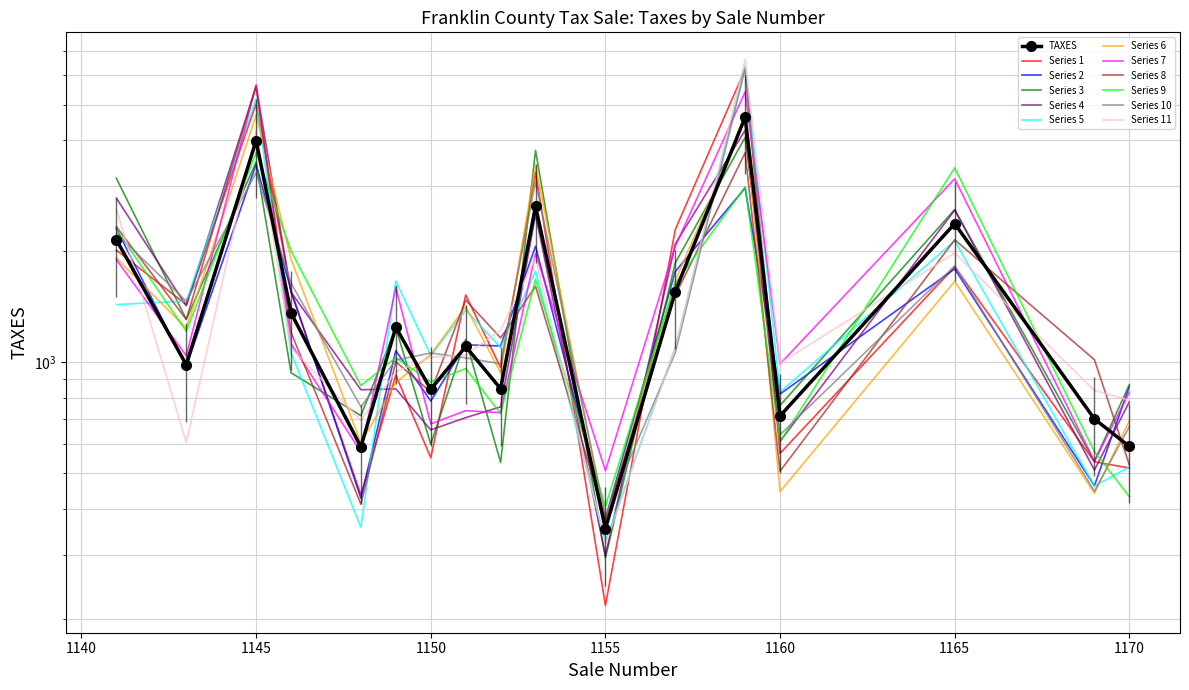

What is the difference between the values at 1150 and 1152?

3.5